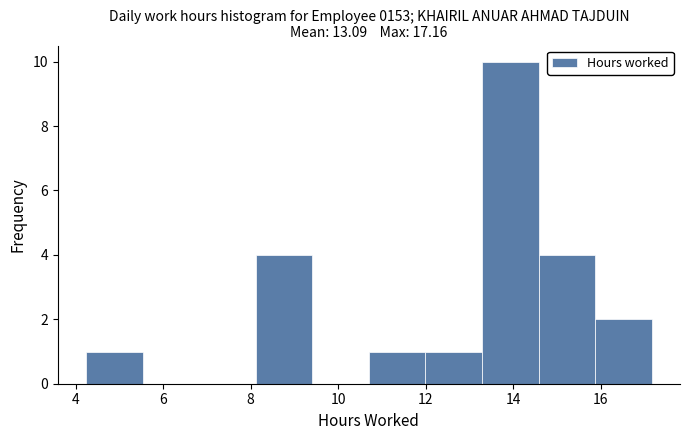

What is the height of the bar covering 8.2 to 9.4 on the x-axis? Neither the bar edges nor the heights are printed on the chart, so give them approximately, as read against the axes.

4